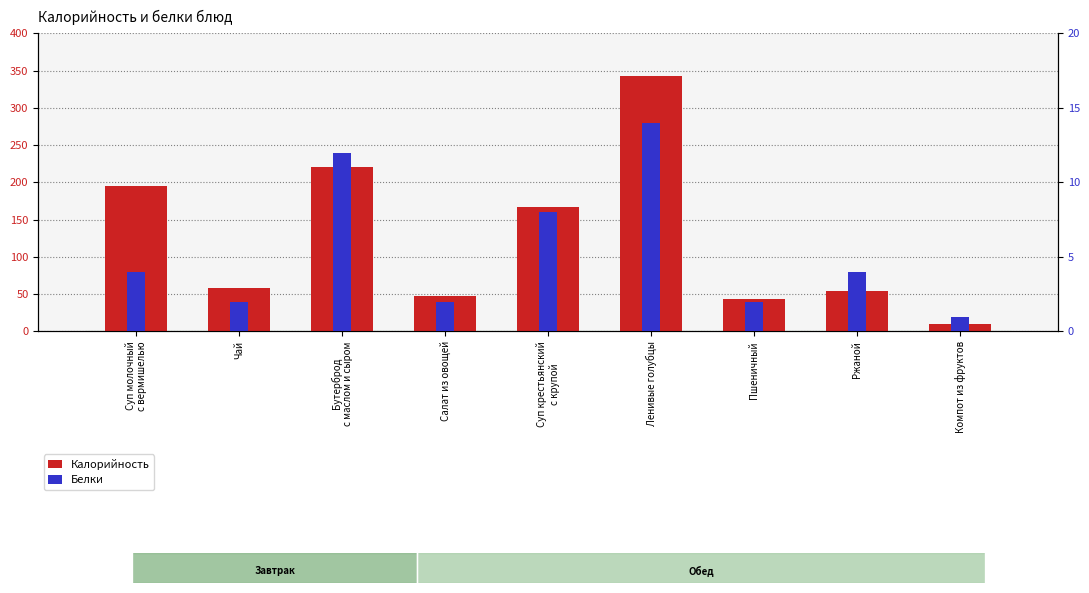

The Калорийность series shows 195 at Суп молочный
с вермишелью. True or false?

True